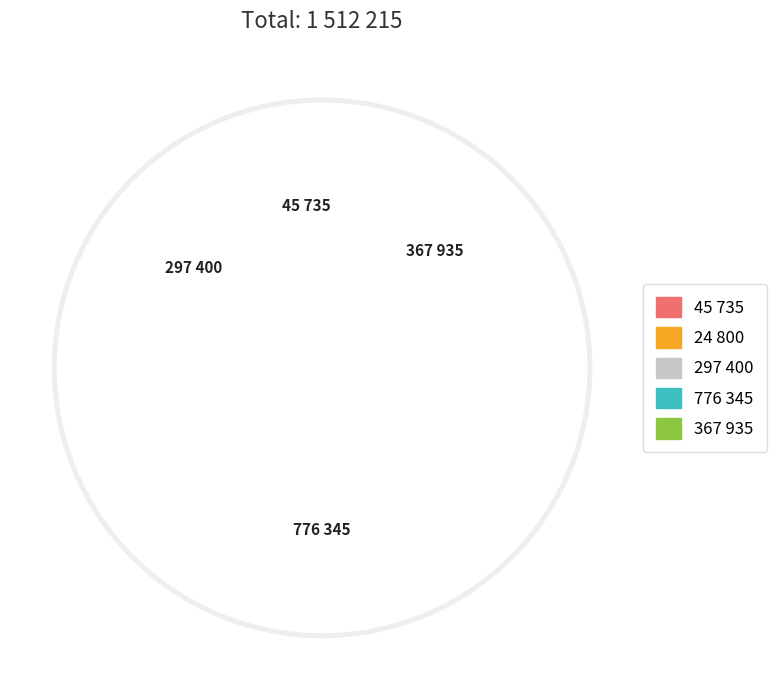

To the nearest percent, what is the difference between the largest and smallest slice percentages?

50%